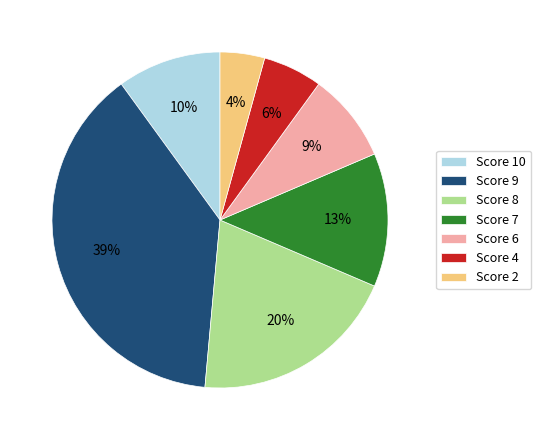

Count the number of slices in the pie.

7